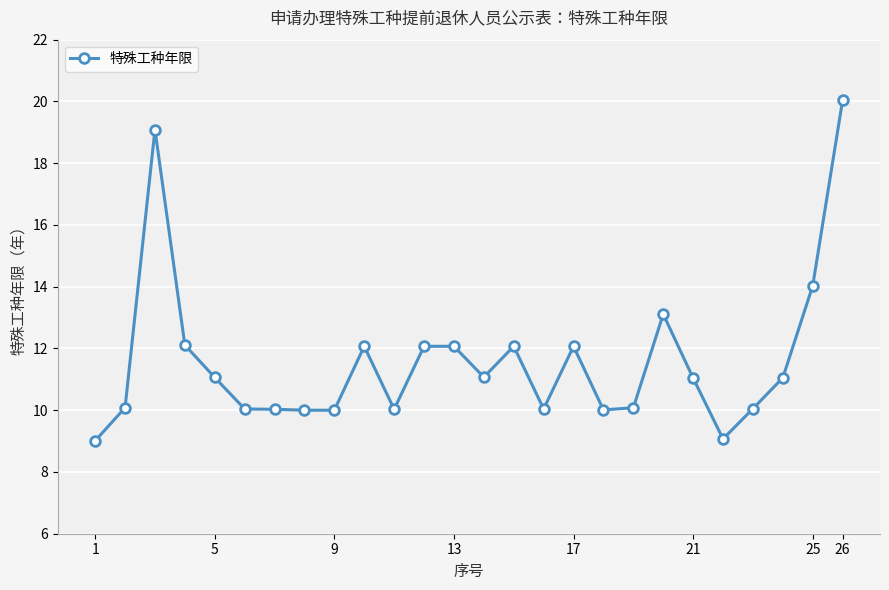

What is the difference between the maximum and minimum values?

11.0